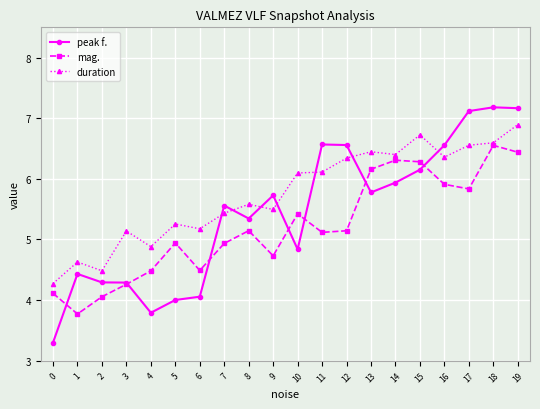

The value of mag. at 3 is 4.3. True or false?

True